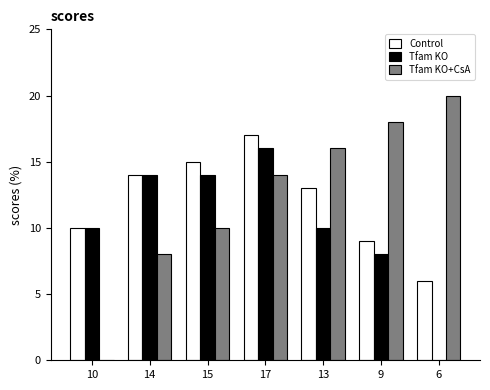

What is the highest value of the Tfam KO series?

16